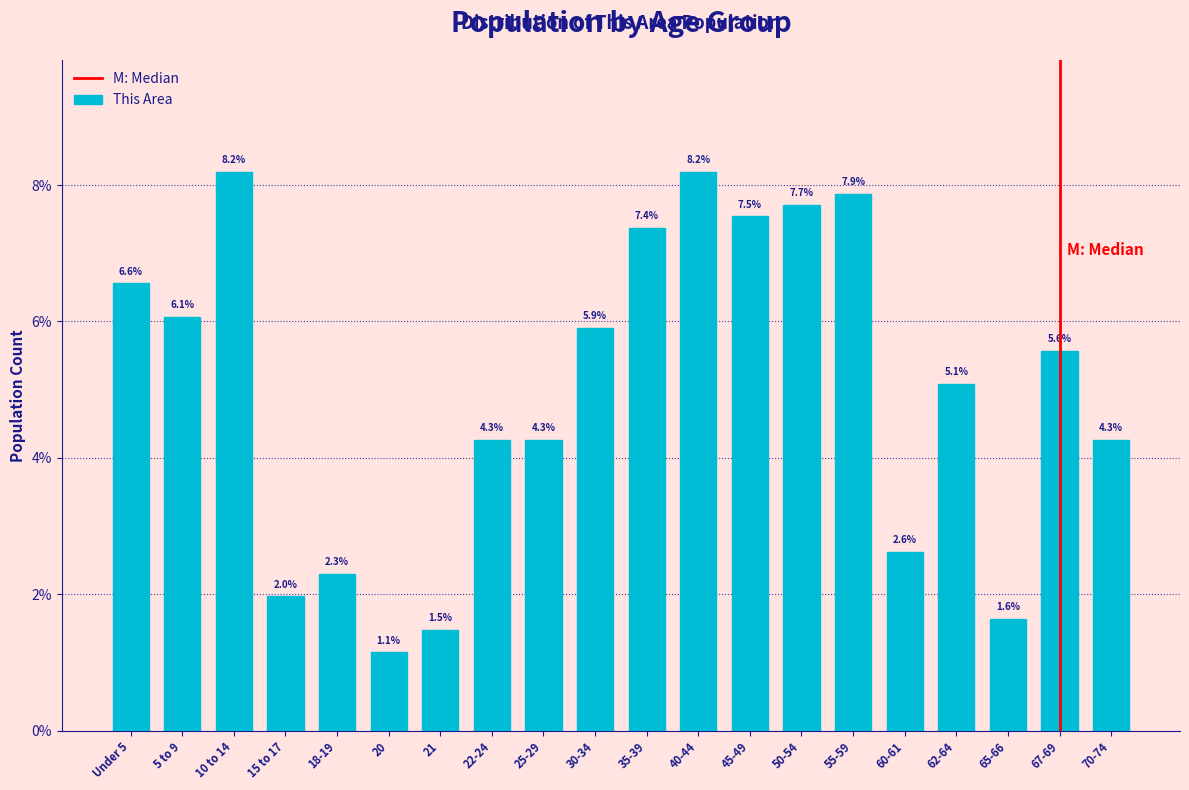

Reading left to right, what are all the values shown in this chart?

6.6	6.1	8.2	2.0	2.3	1.1	1.5	4.3	4.3	5.9	7.4	8.2	7.5	7.7	7.9	2.6	5.1	1.6	5.6	4.3